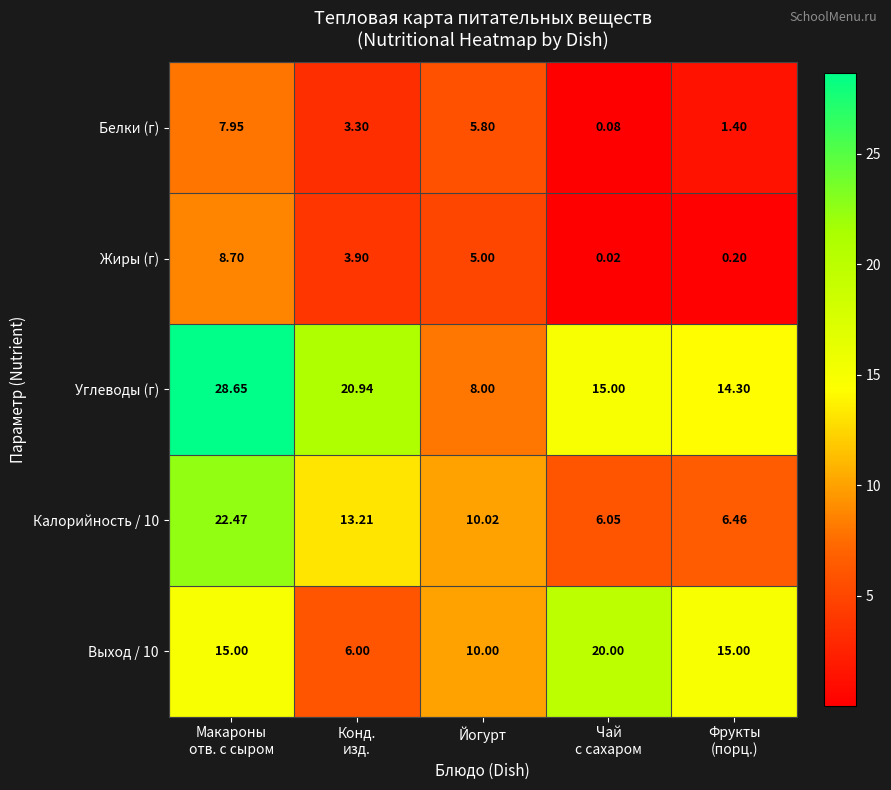

Is the value of Калорийность / 10 at Йогурт greater than the value of Белки (г) at Йогурт?

Yes